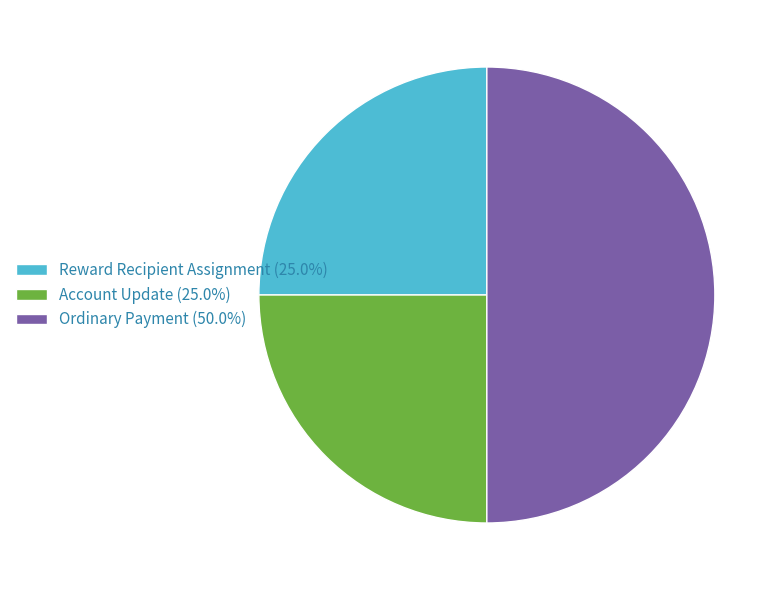

The Ordinary Payment slice represents 43% of the pie. True or false?

False